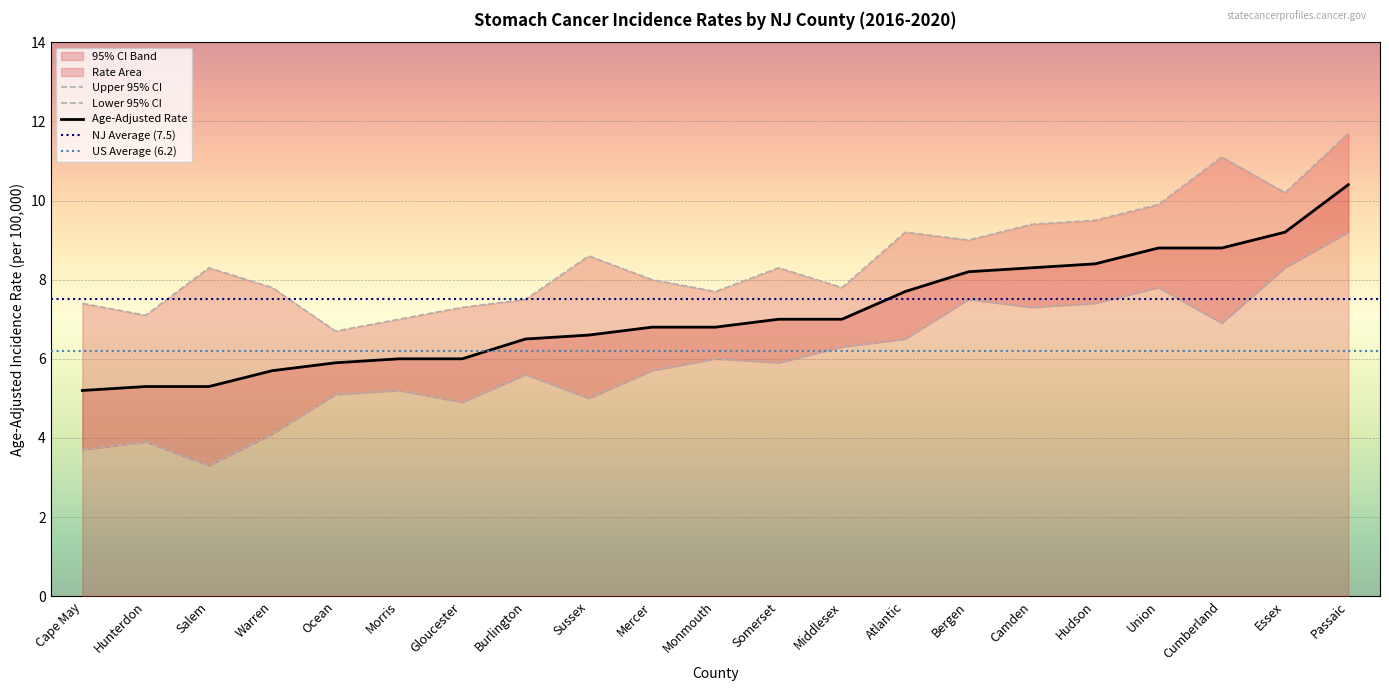

Is it true that Upper 95% CI equals 11.8 at Monmouth?

False